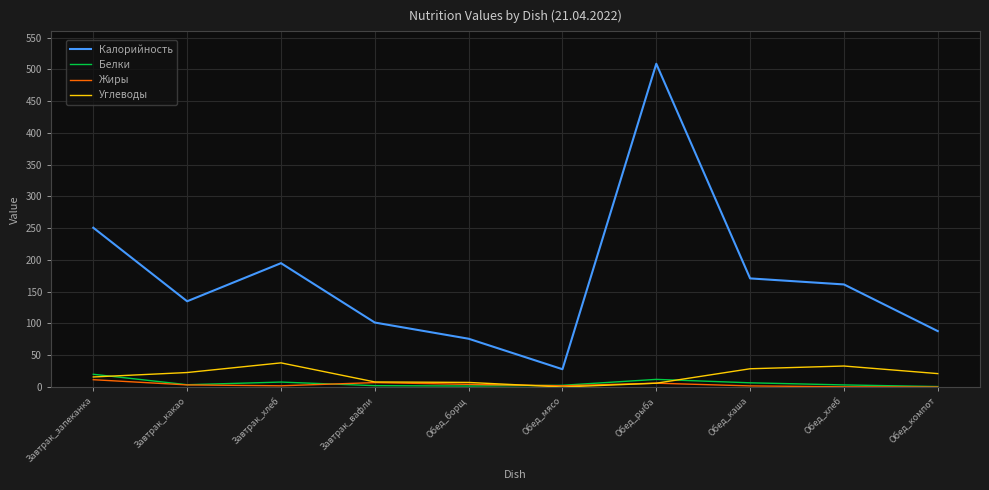

True or false: Белки and Калорийность intersect in this chart.

False